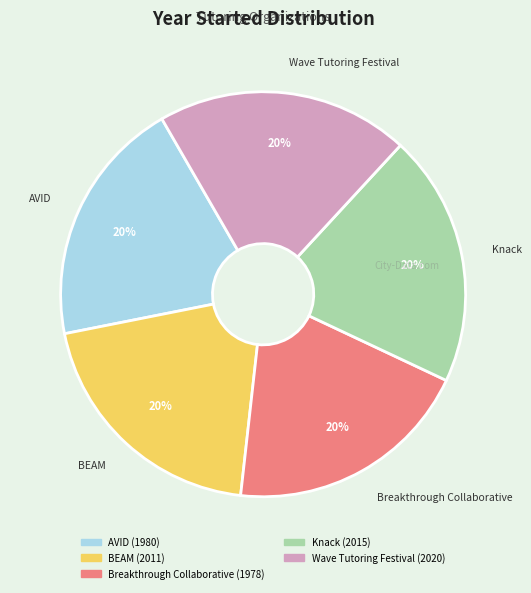

How many segments does this pie chart have?

5